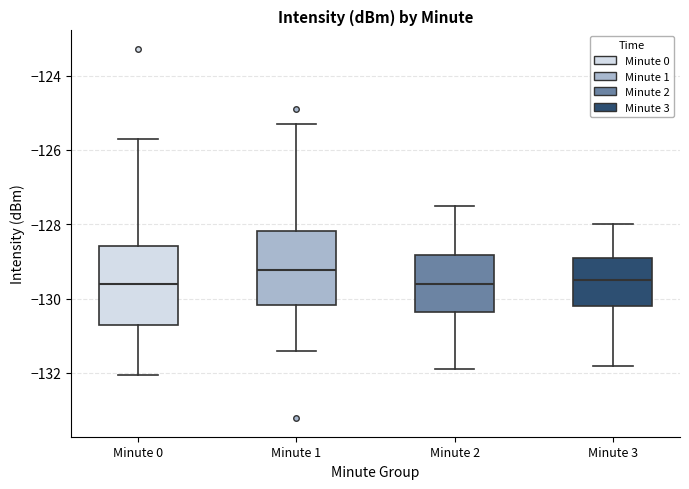

Reading left to right, transcribe this box plot: for each box, give where its median line is, the range the box spans, and where its two whiskers end, as read against the y-axis. The values are not printed on the chart, so give them approximately, as read against the axis.

Minute 0: median -129.6, box -130.8 to -128.6, whiskers -132.0 to -125.8
Minute 1: median -129.2, box -130.2 to -128.2, whiskers -131.4 to -125.4
Minute 2: median -129.6, box -130.4 to -128.8, whiskers -131.8 to -127.4
Minute 3: median -129.4, box -130.2 to -128.8, whiskers -131.8 to -128.0